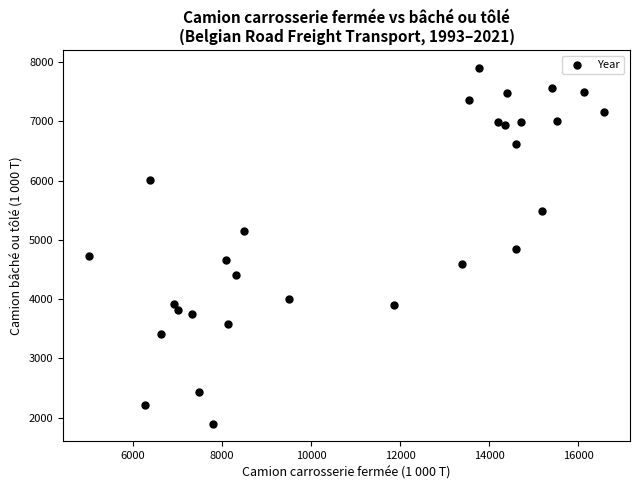

What is the range of X values (max minus min)?

11572